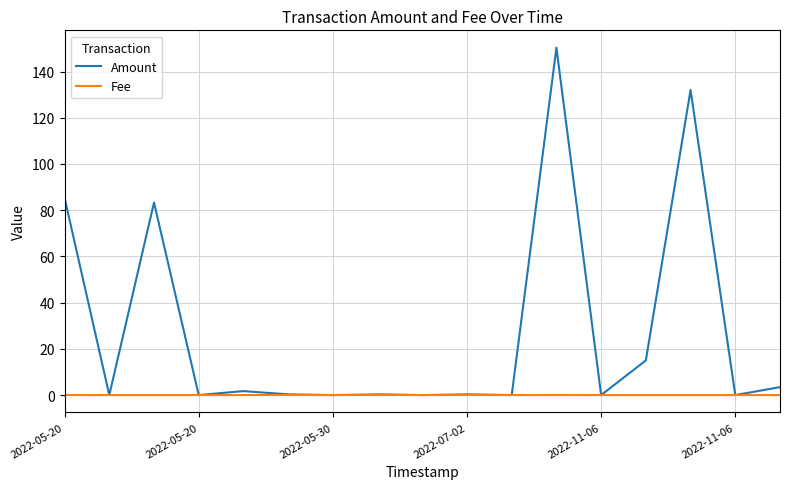

List the series in order of their peak value, lowest first.

Fee, Amount